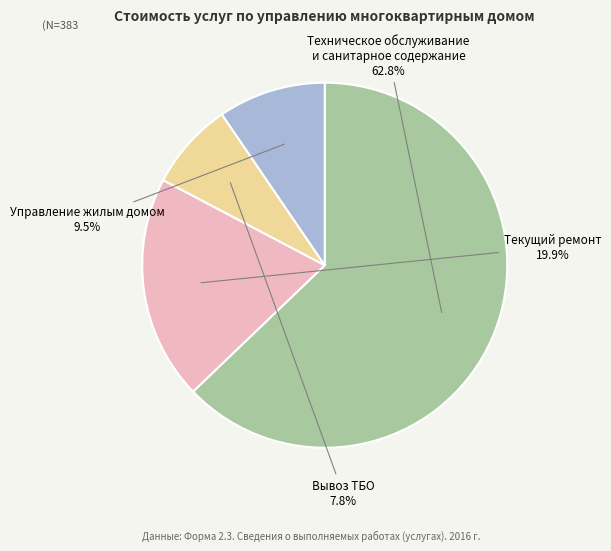

Is there any slice that represents more than half of the pie?

Yes